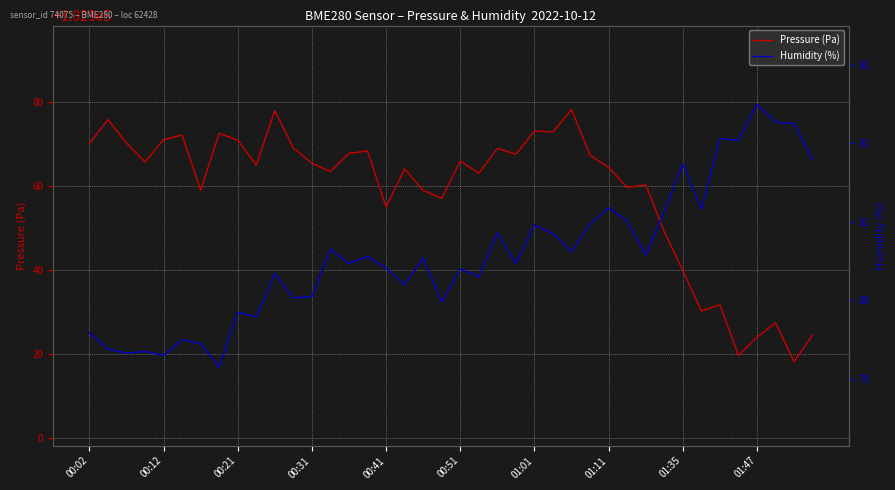

True or false: Pressure (Pa) and Humidity (%) cross at least once.

False